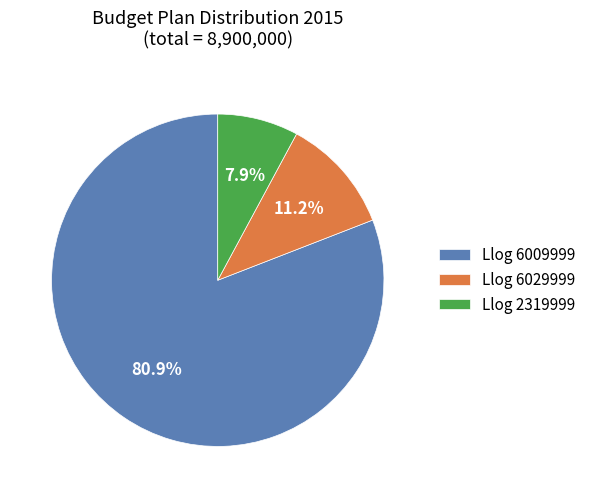

Is the sum of Llog 6009999 and Llog 6029999 greater than half?

Yes